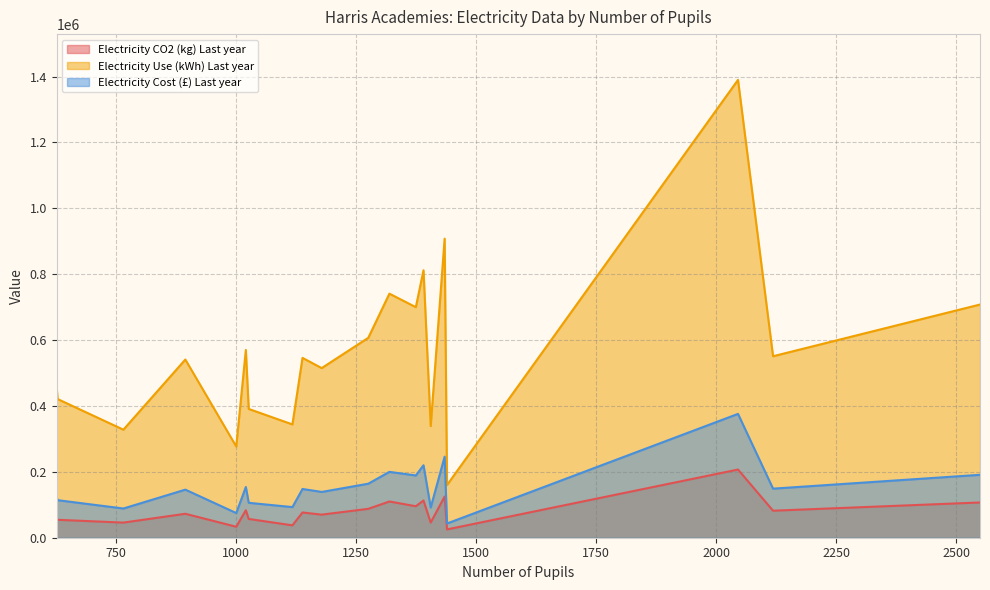

At which label is Electricity CO2 (kg) Last year closest to 116100?

1390